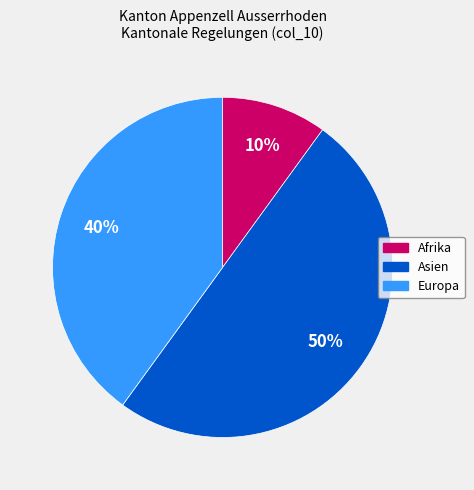

To the nearest percent, what is the difference between the largest and smallest slice percentages?

40%